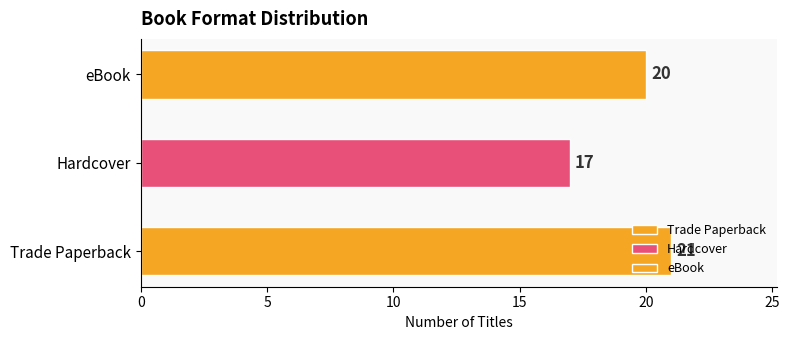

Is it true that the value at eBook is 35?

False